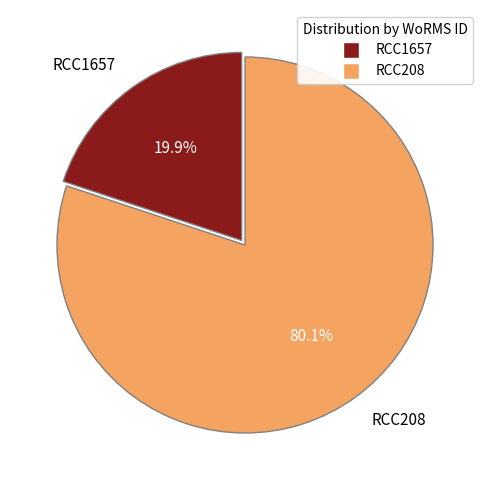

Approximately how many times larger is the value at RCC1657 compared to RCC208?

0.2